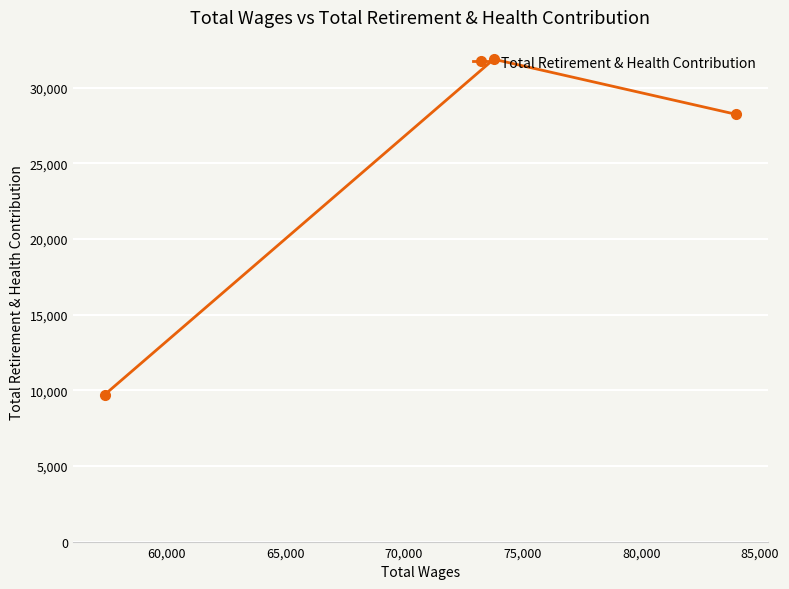

What is the minimum value shown in the chart?

9700